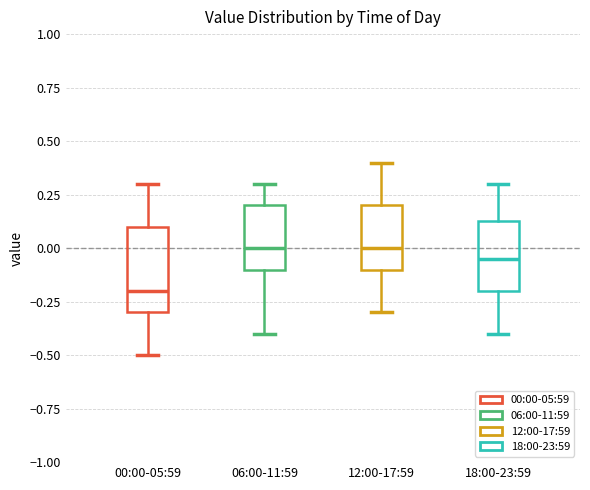

Reading left to right, read every box against the y-axis: the position of its median line, the range the box covers, and the ends of its whiskers. The values are not printed on the chart, so give them approximately, as read against the axis.

00:00-05:59: median -0.20, box -0.30 to 0.10, whiskers -0.50 to 0.30
06:00-11:59: median 0.00, box -0.10 to 0.20, whiskers -0.40 to 0.30
12:00-17:59: median 0.00, box -0.10 to 0.20, whiskers -0.30 to 0.40
18:00-23:59: median -0.05, box -0.20 to 0.15, whiskers -0.40 to 0.30